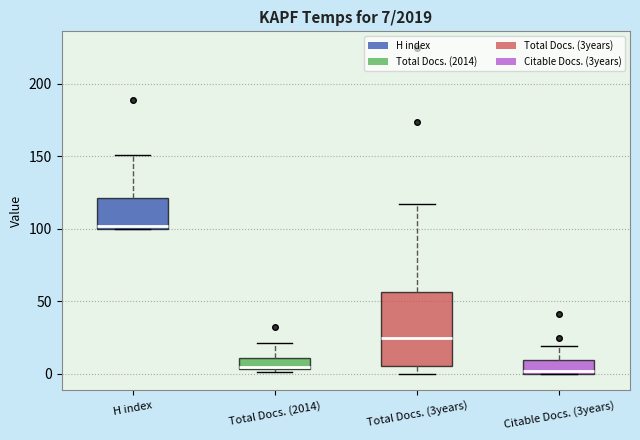

Comparing the boxes themselves (not the whiskers), which one is the tallest?

Total Docs. (3years)